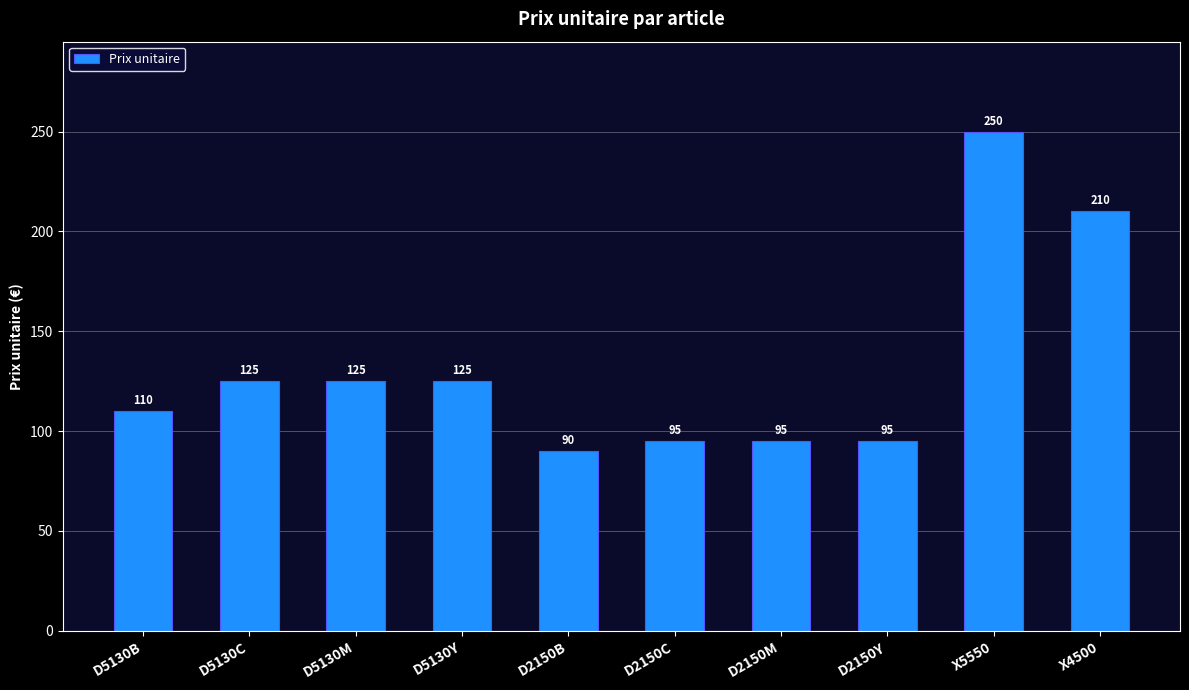

How many values are below 125?

5